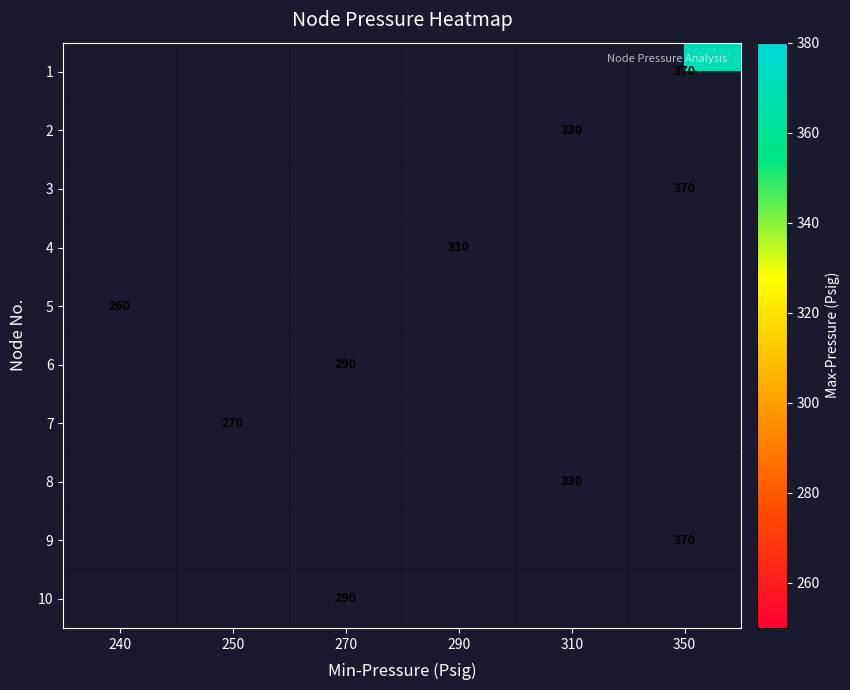

List the labels in order of row_7 value, smallest first.

240, 250, 270, 290, 310, 350